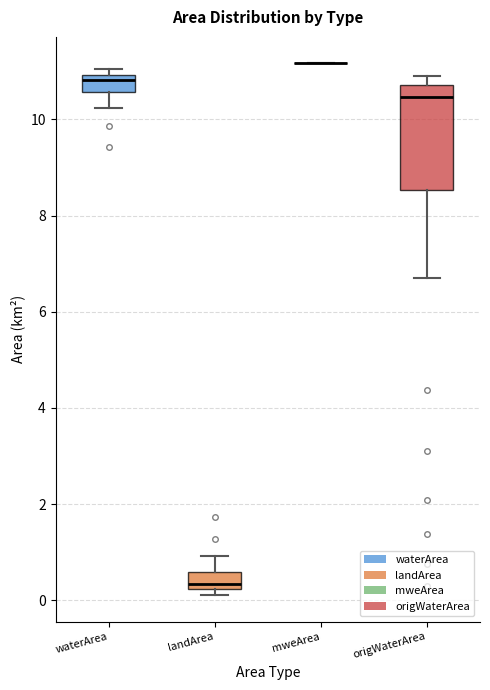

Which box is the tallest, from its lower edge to its upper edge?

origWaterArea